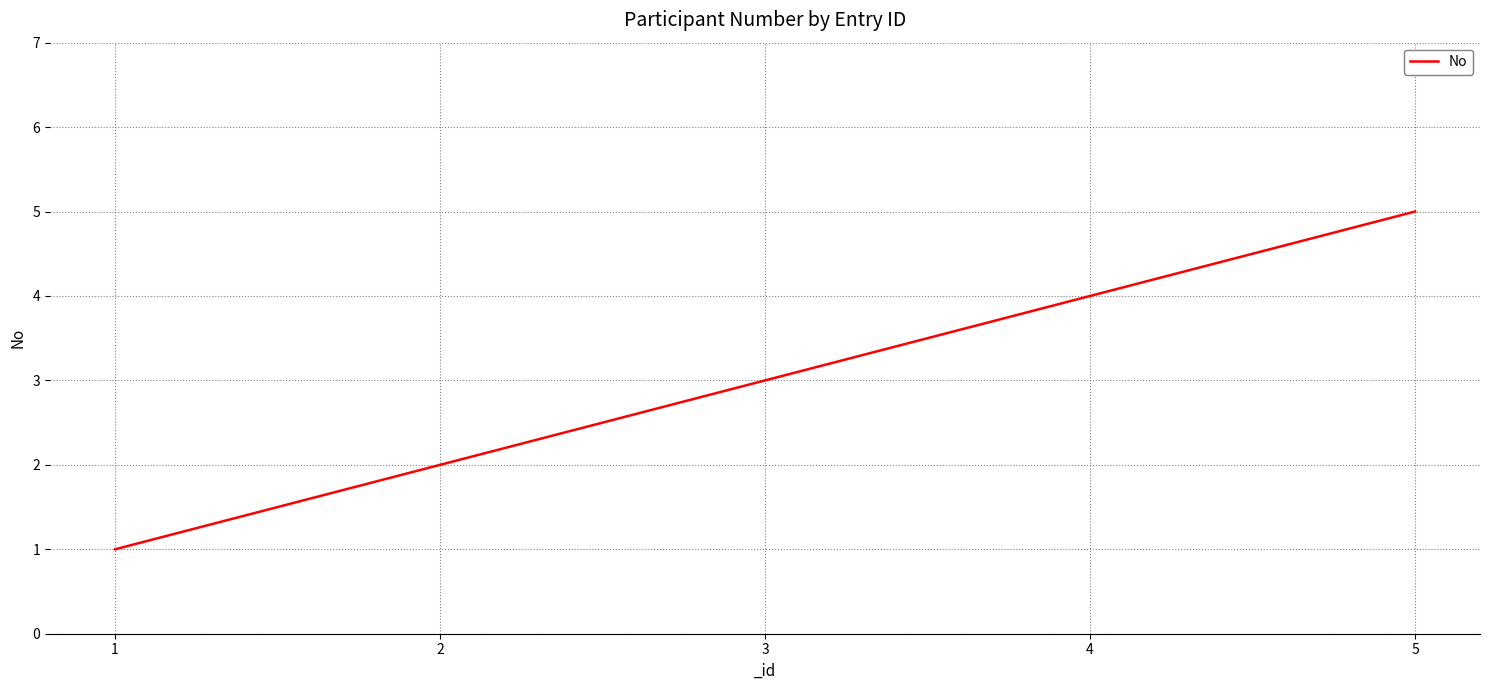

What is the greatest value displayed?

5